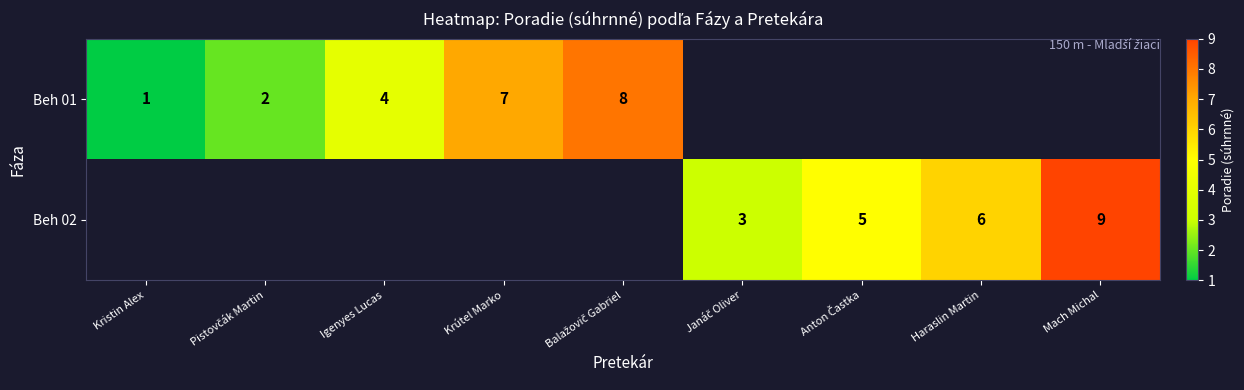

The value of Beh 02 at Mach Michal is 4. True or false?

False